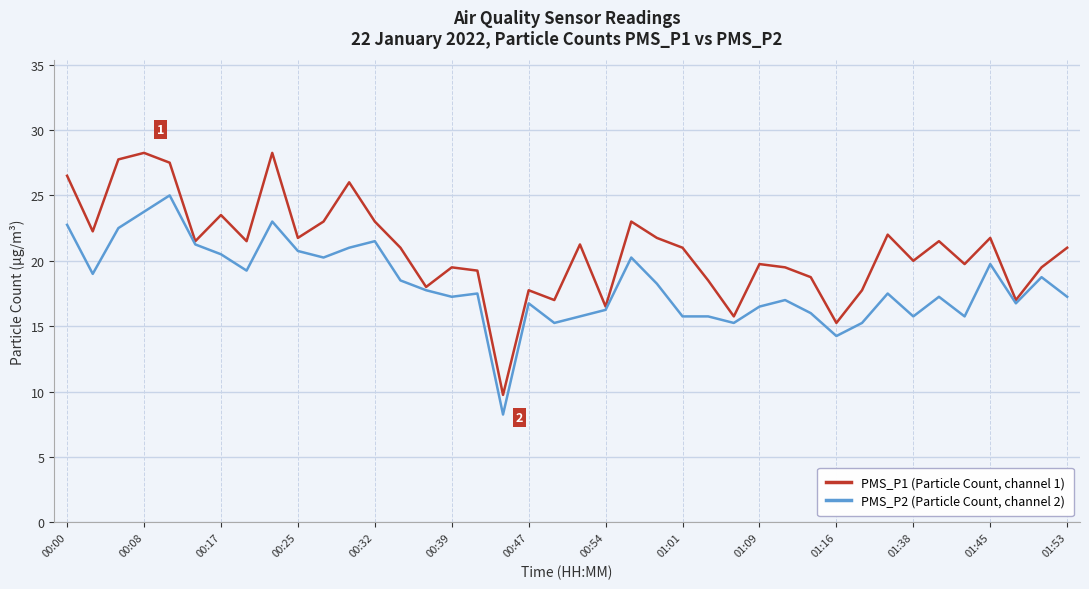

What is the highest value of the PMS_P2 (Particle Count, channel 2) series?

25.0